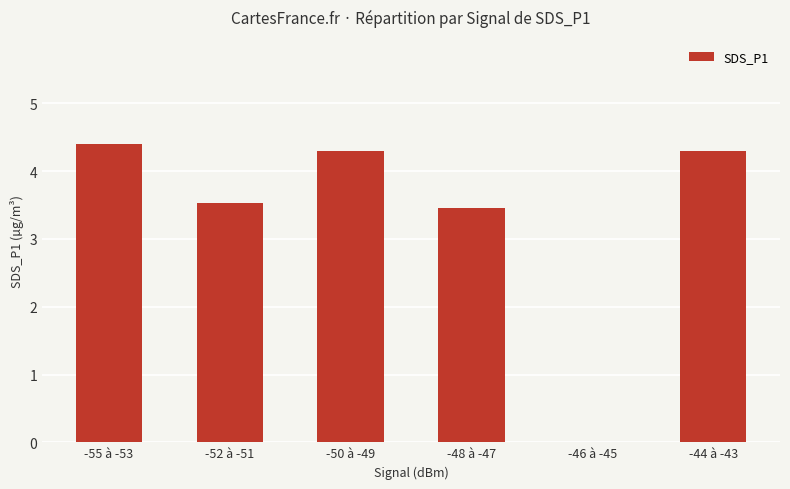

What is the sum of all values?

20.0